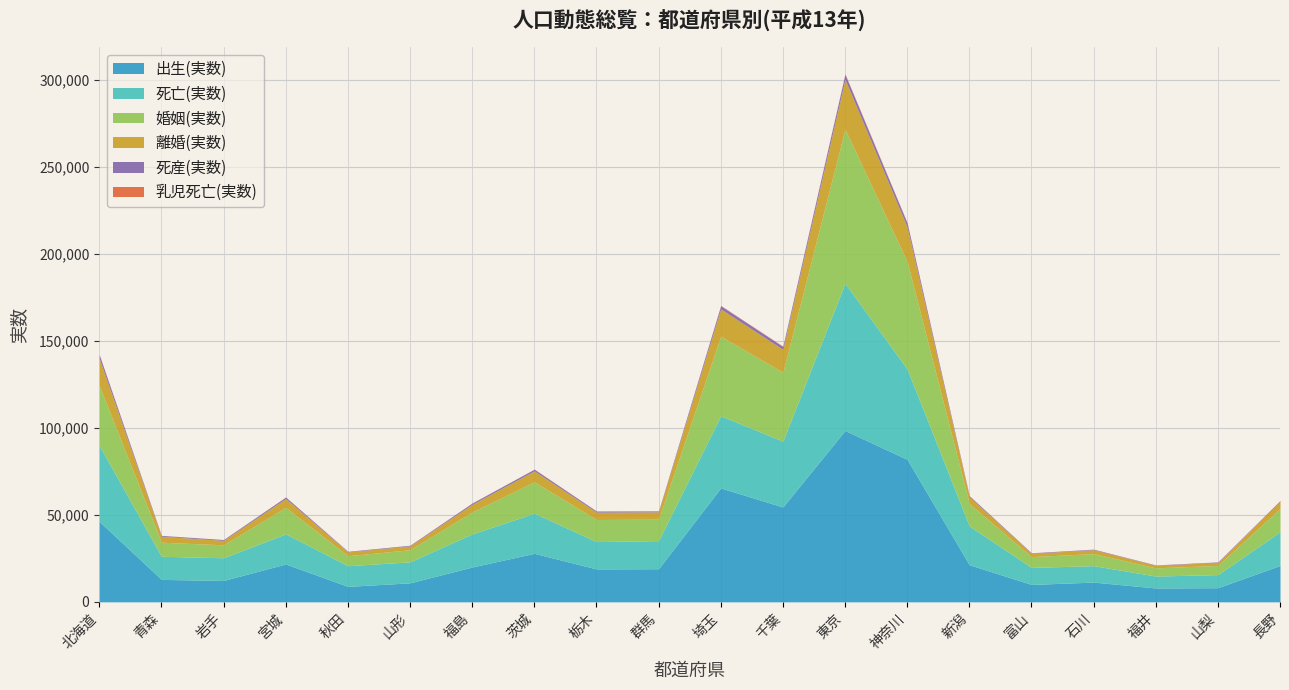

The 乳児死亡(実数) series shows 109 at 新潟. True or false?

False